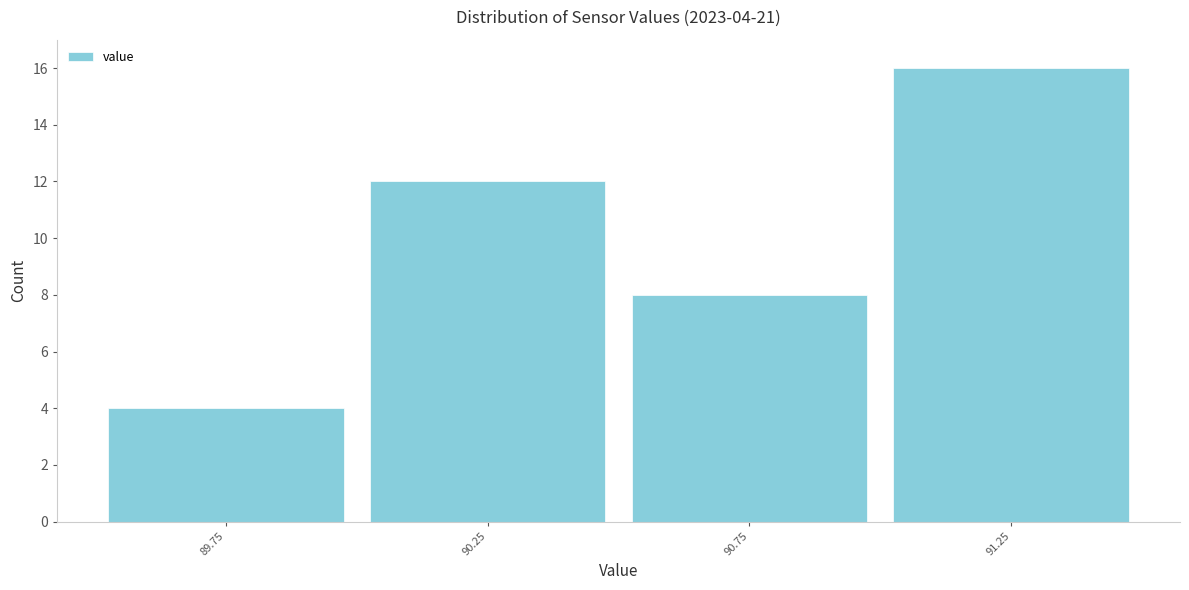

Which range on the x-axis has the tallest bar?

91.0 to 91.5